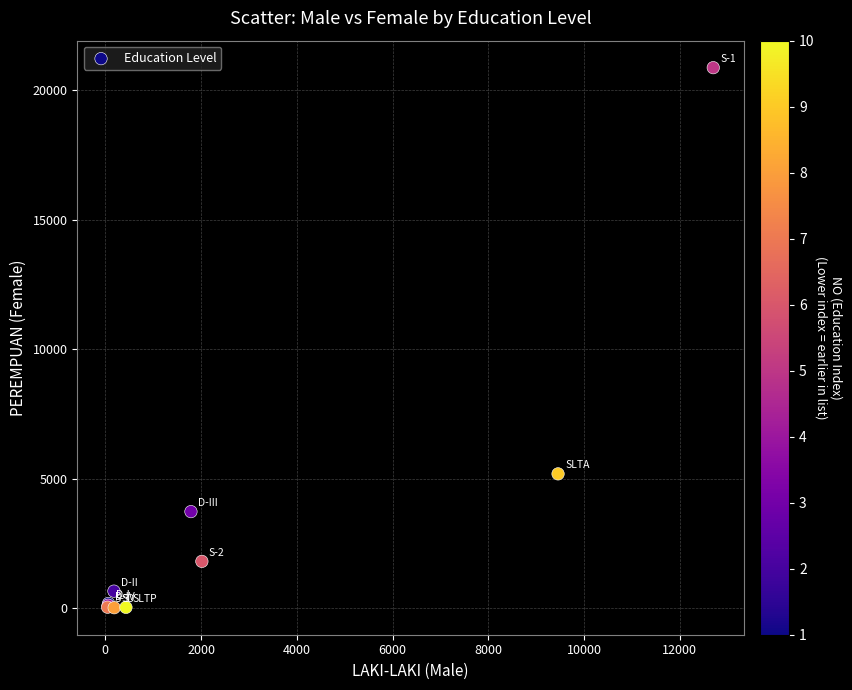

What Y value in the scatter plot is closest to 10443?

5180